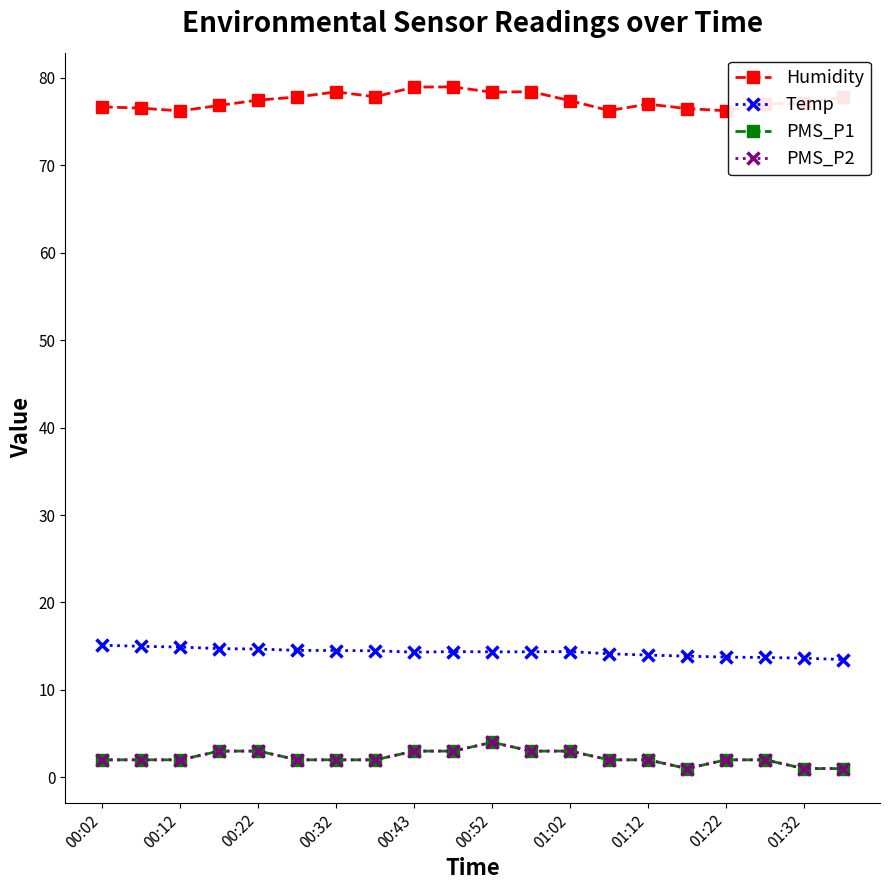

True or false: Temp and PMS_P2 cross at least once.

False